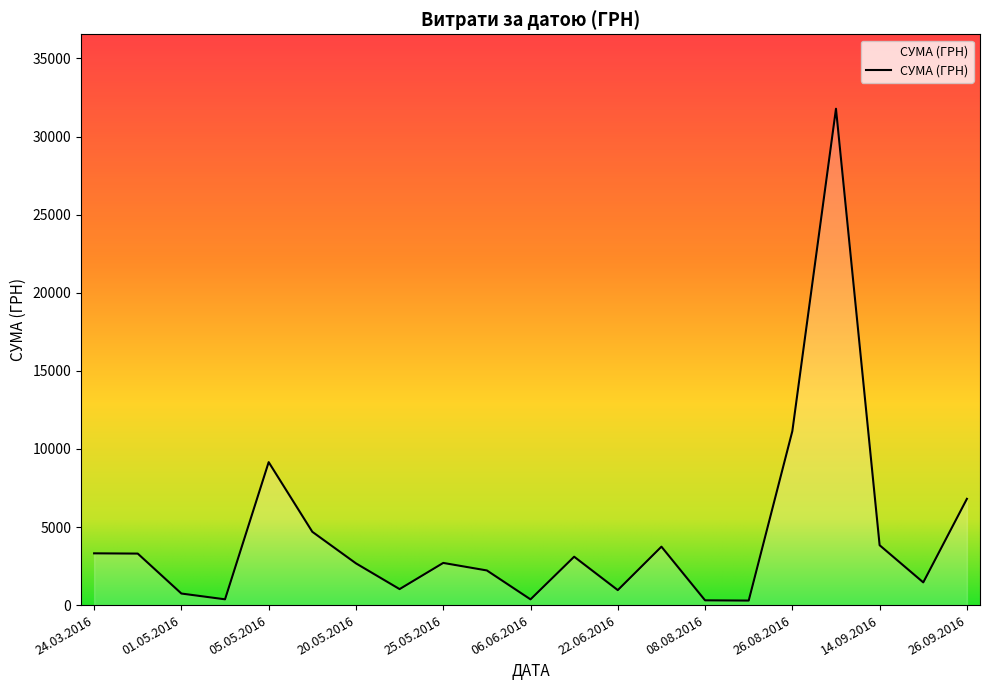

What is the difference between the maximum and minimum values?

31494.1